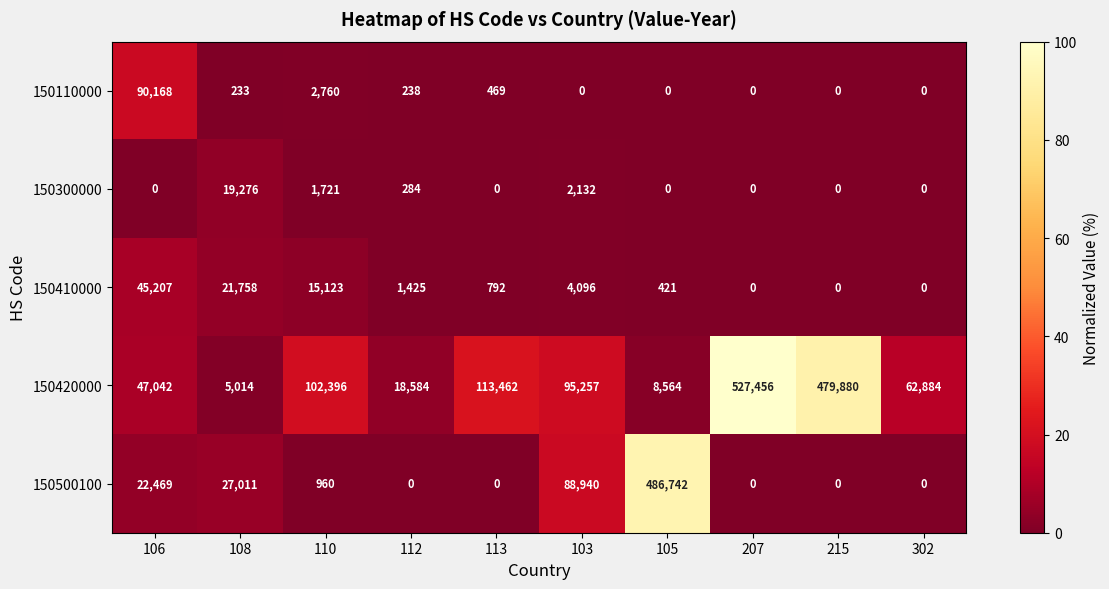

Between 112 and 302, which series saw the biggest shift?

150420000